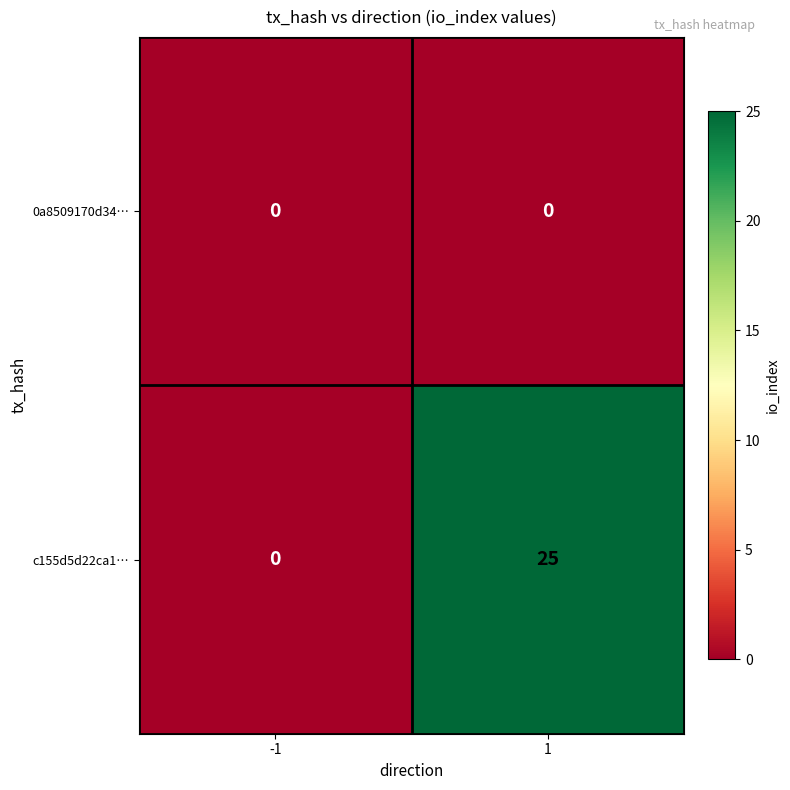

Which series has the widest spread of values?

c155d5d22ca1…